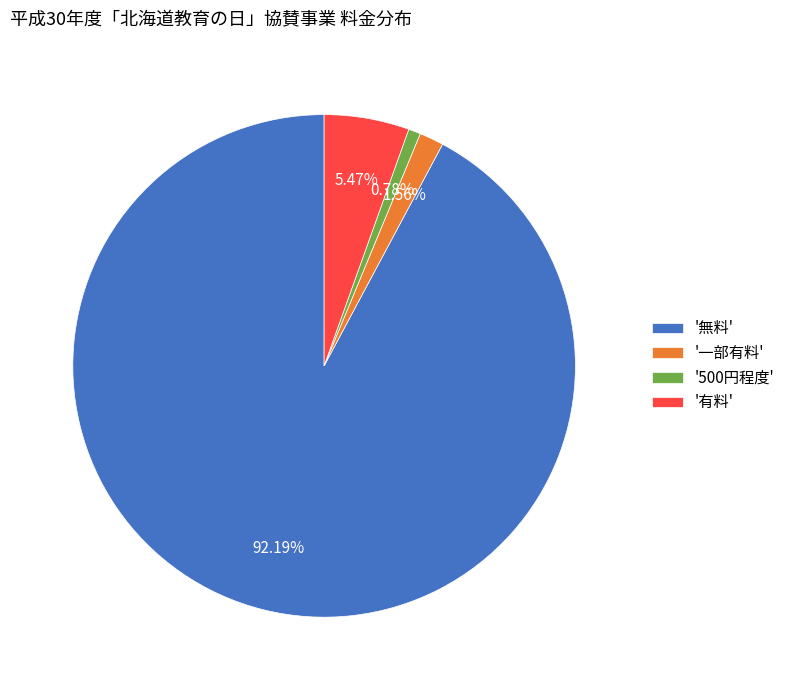

Rank the categories by value from lowest to highest.

'500円程度', '一部有料', '有料', '無料'